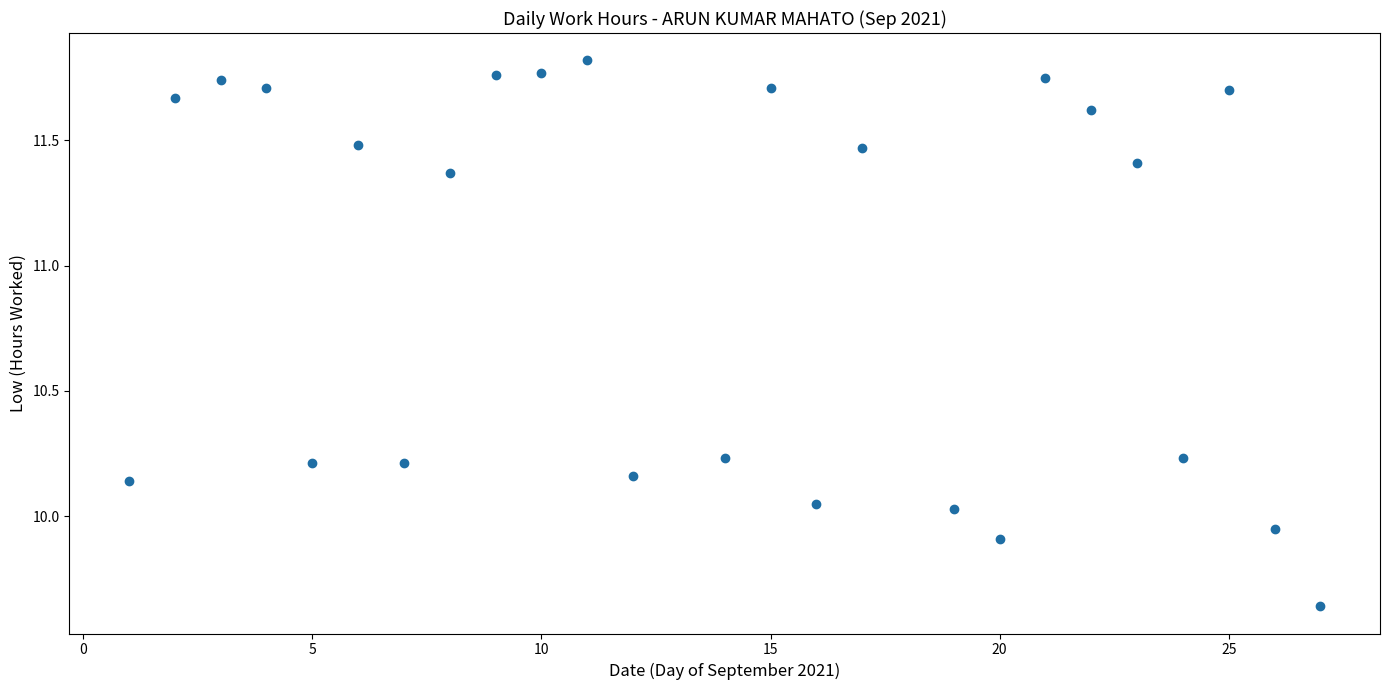

What is the range of Y values (max minus min)?

2.2